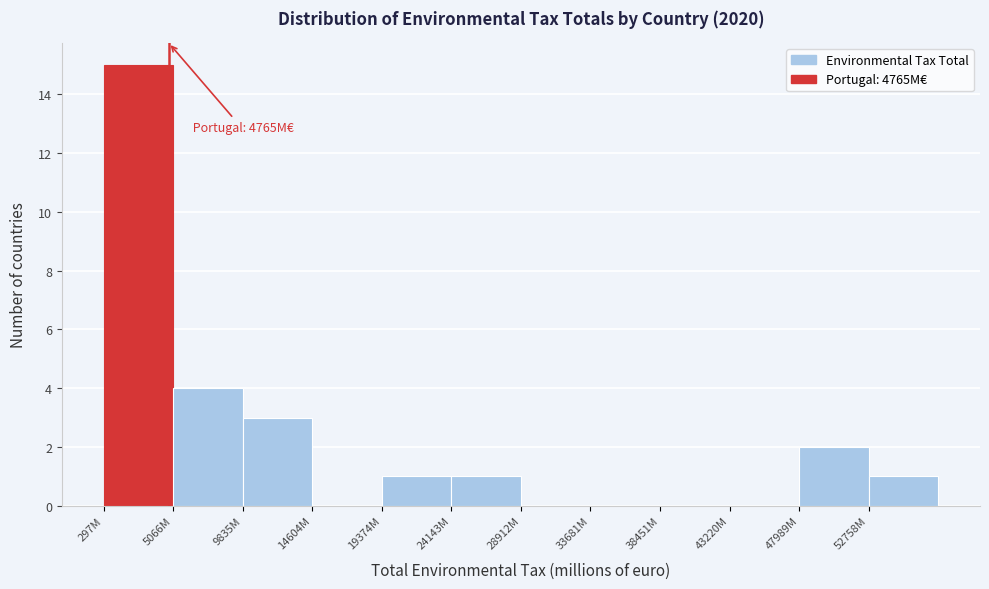

Reading right to left, list all the values displayed in this chart.

52758M=1	47989M=2	43220M=0	38451M=0	33681M=0	28912M=0	24143M=1	19374M=1	14604M=0	9835M=3	5066M=4	297M=15